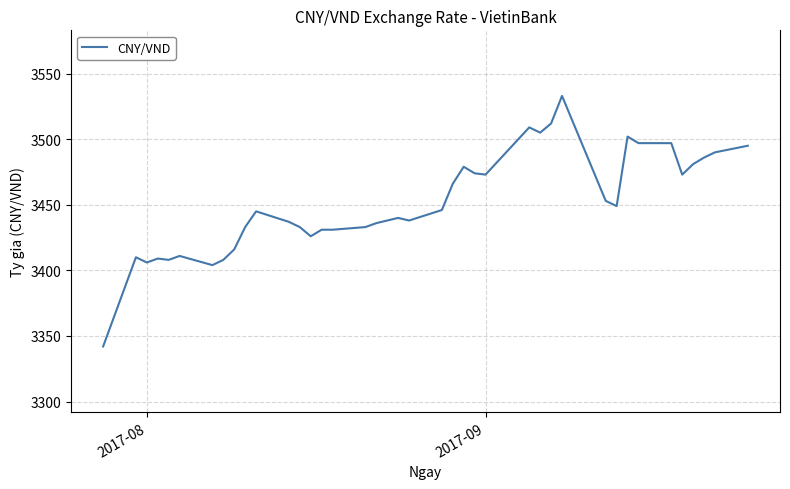

What is the smallest value displayed?

3342